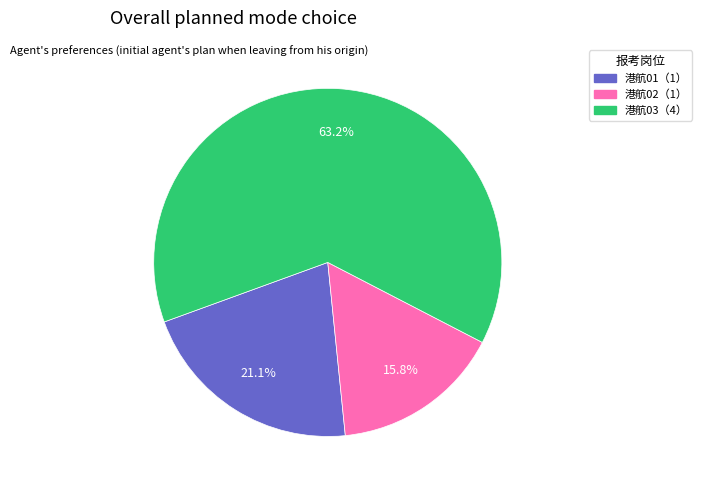

What is the largest slice in the pie chart?

港航03（4）